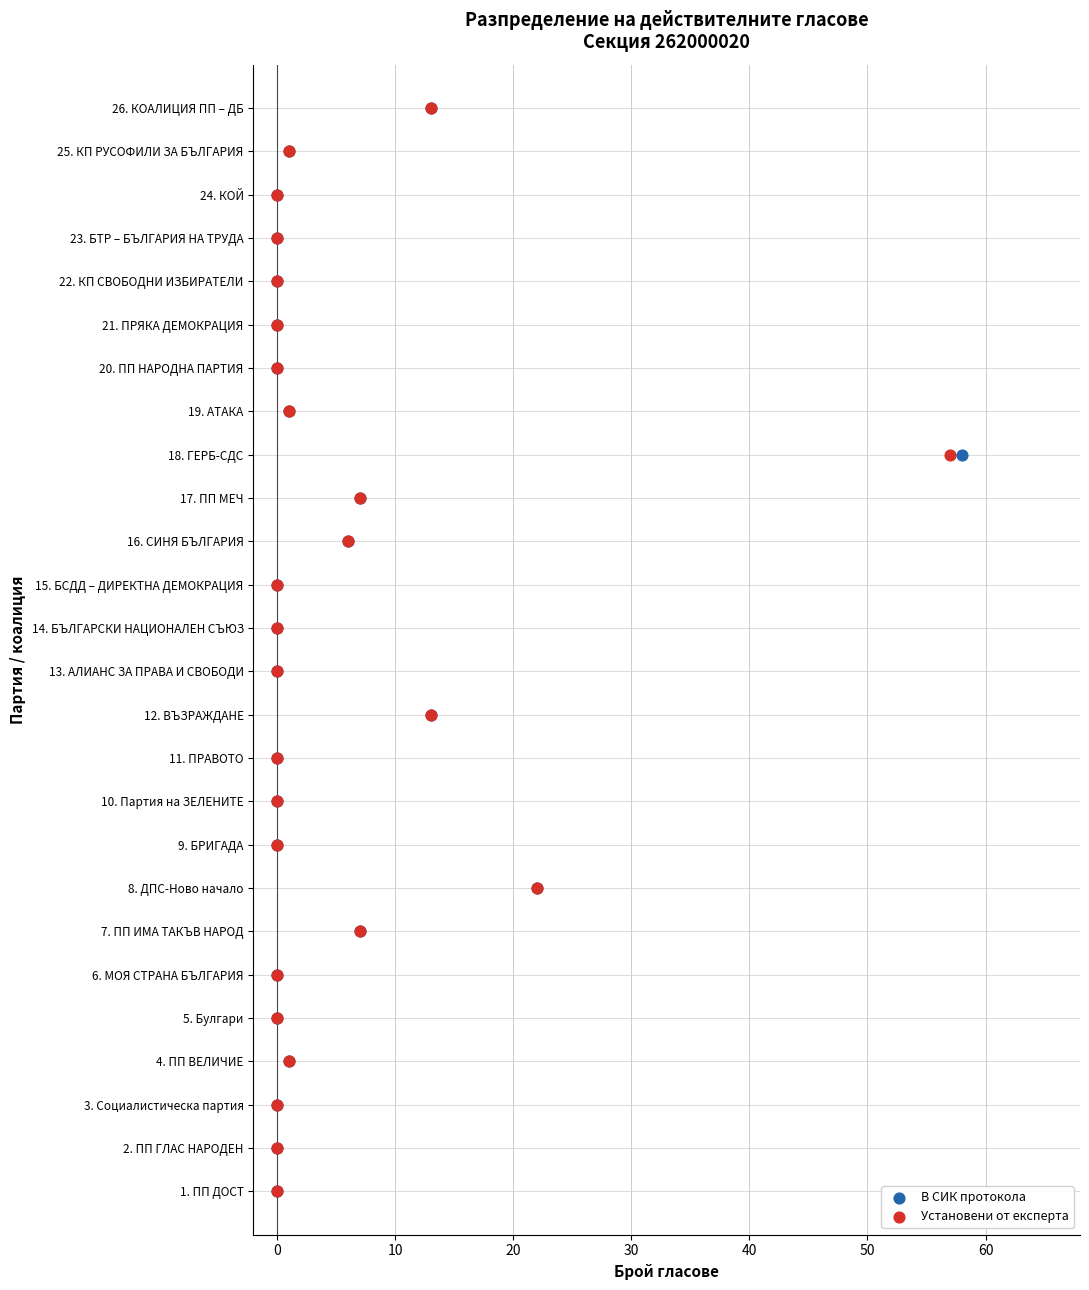

What are all the series names shown in the legend?

В СИК протокола, Установени от експерта